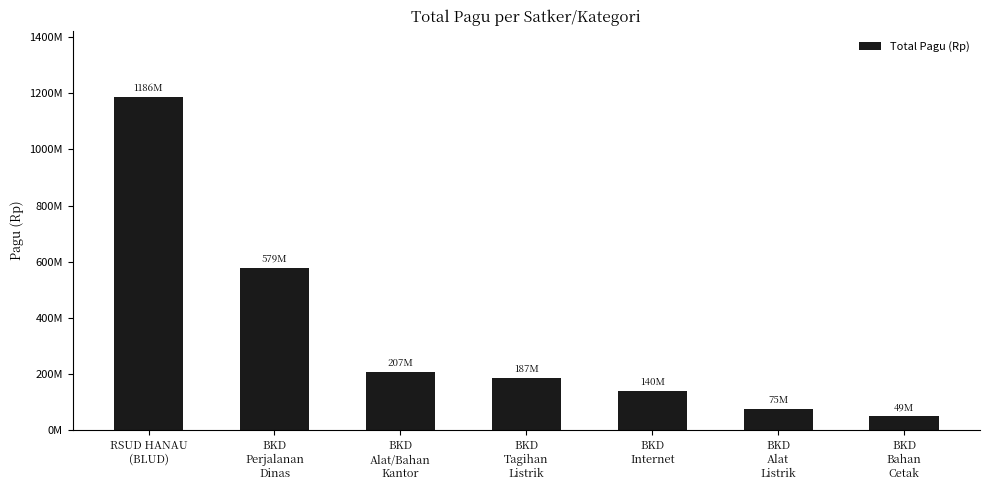

What is the maximum value shown in the chart?

1186000000